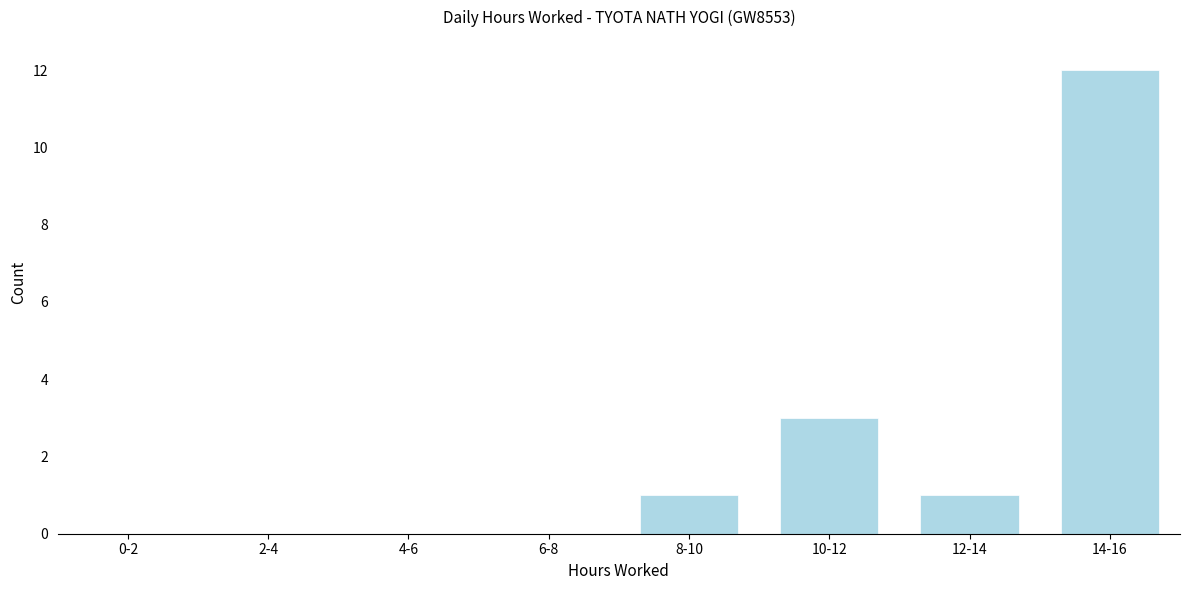

Reading right to left, extract all data points from this chart.

14-16=12	12-14=1	10-12=3	8-10=1	6-8=0	4-6=0	2-4=0	0-2=0